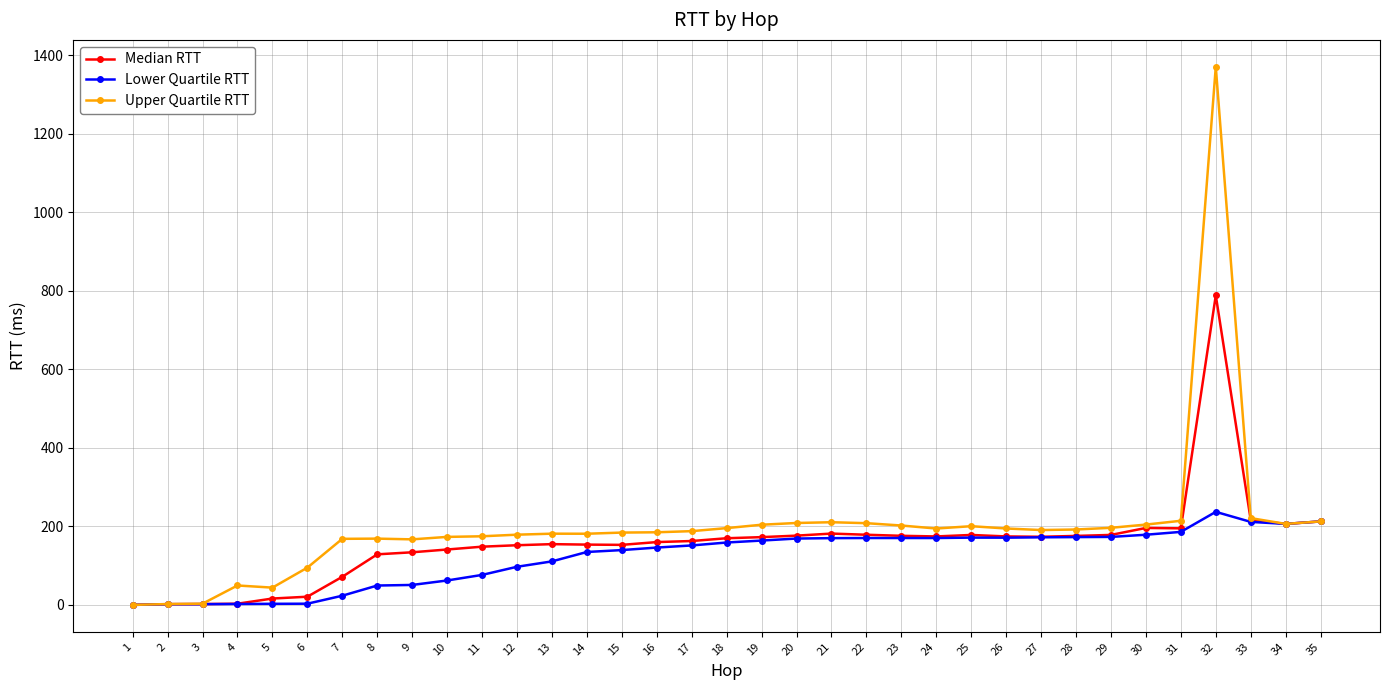

List the series in order of their peak value, lowest first.

Lower Quartile RTT, Median RTT, Upper Quartile RTT